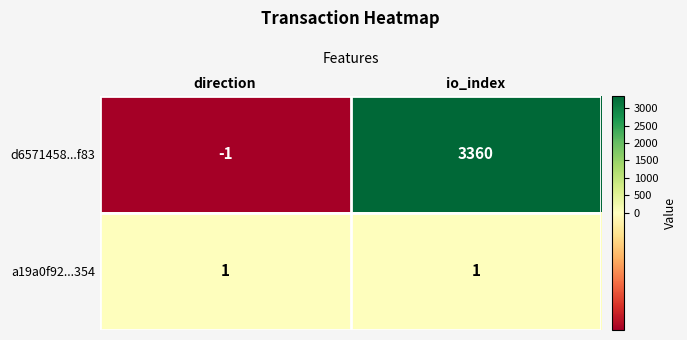

At which category does the chart reach its minimum across all series?

direction